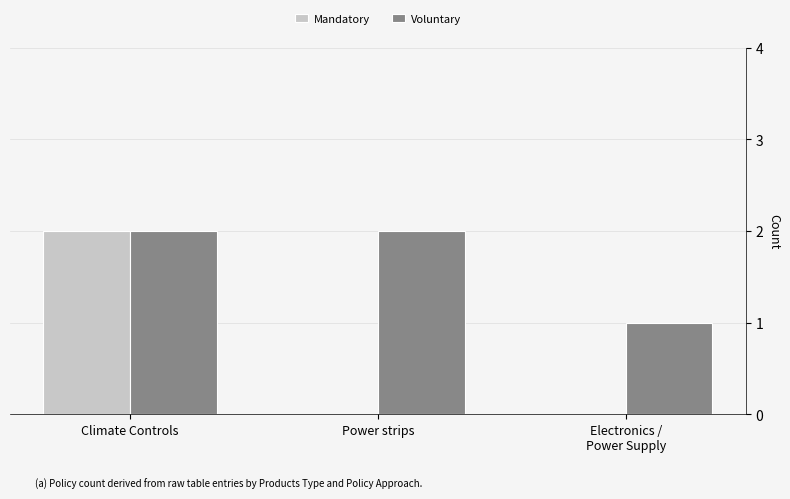

Is it true that Voluntary equals 3 at Power strips?

False